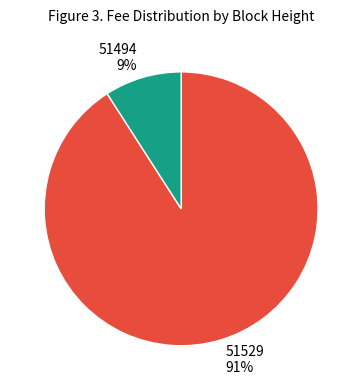

Do 51494 and 51529 together represent more than half of the pie?

Yes